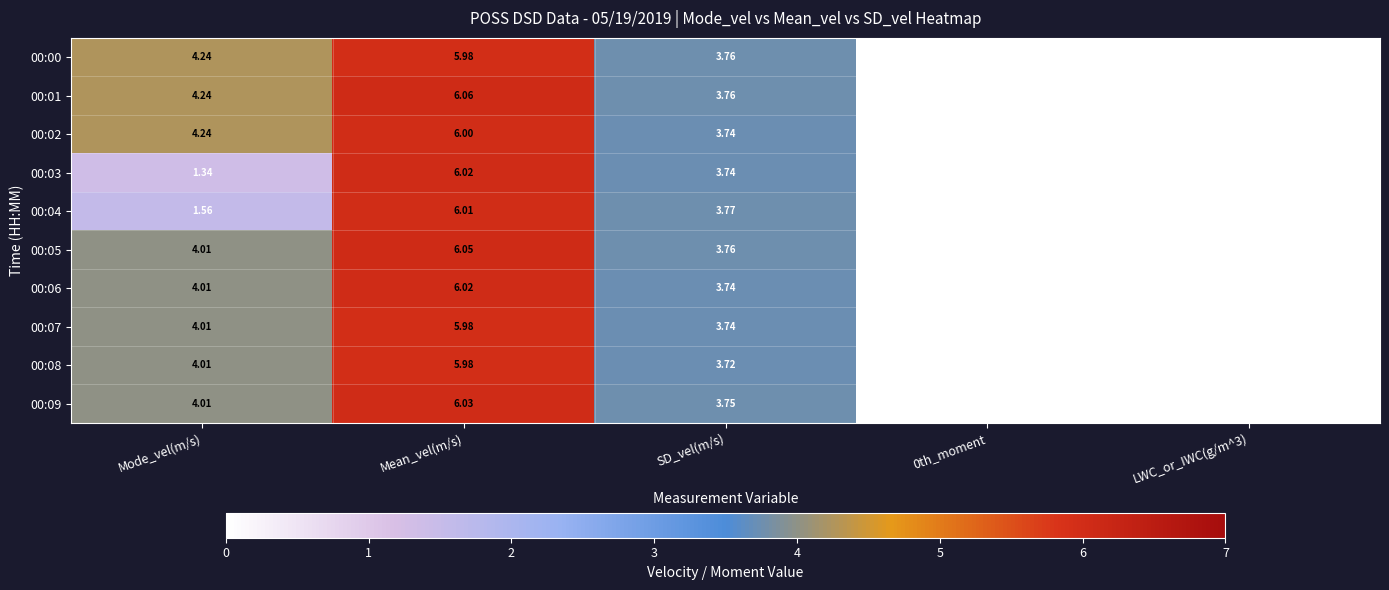

Is the value of 00:06 at Mode_vel(m/s) greater than the value of 00:09 at SD_vel(m/s)?

Yes